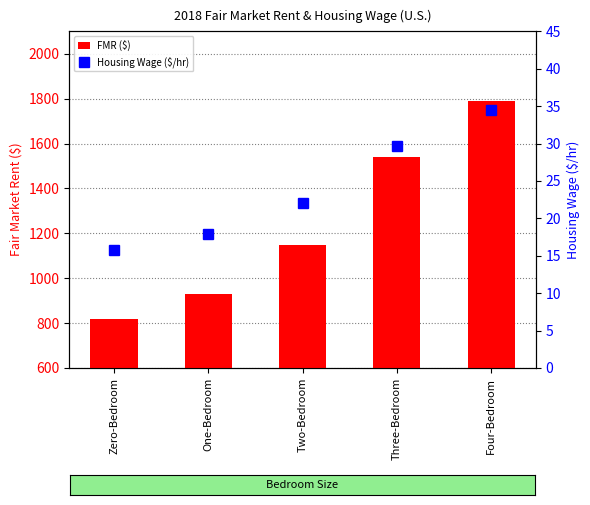

Between Two-Bedroom and Four-Bedroom, which series saw the biggest shift?

FMR ($)